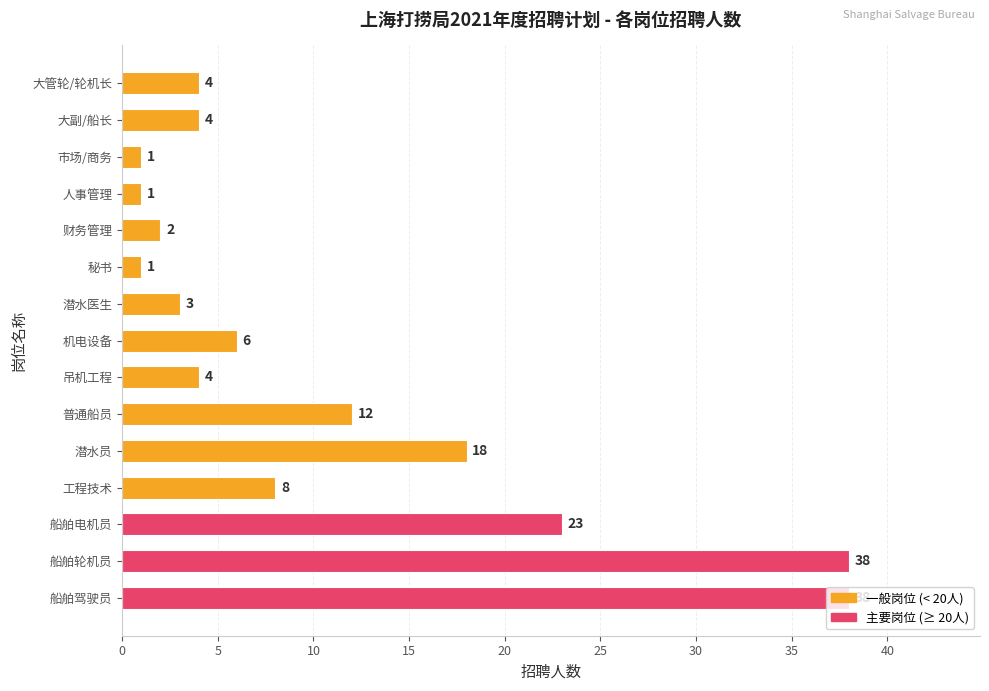

At which label is the value closest to 19?

潜水员